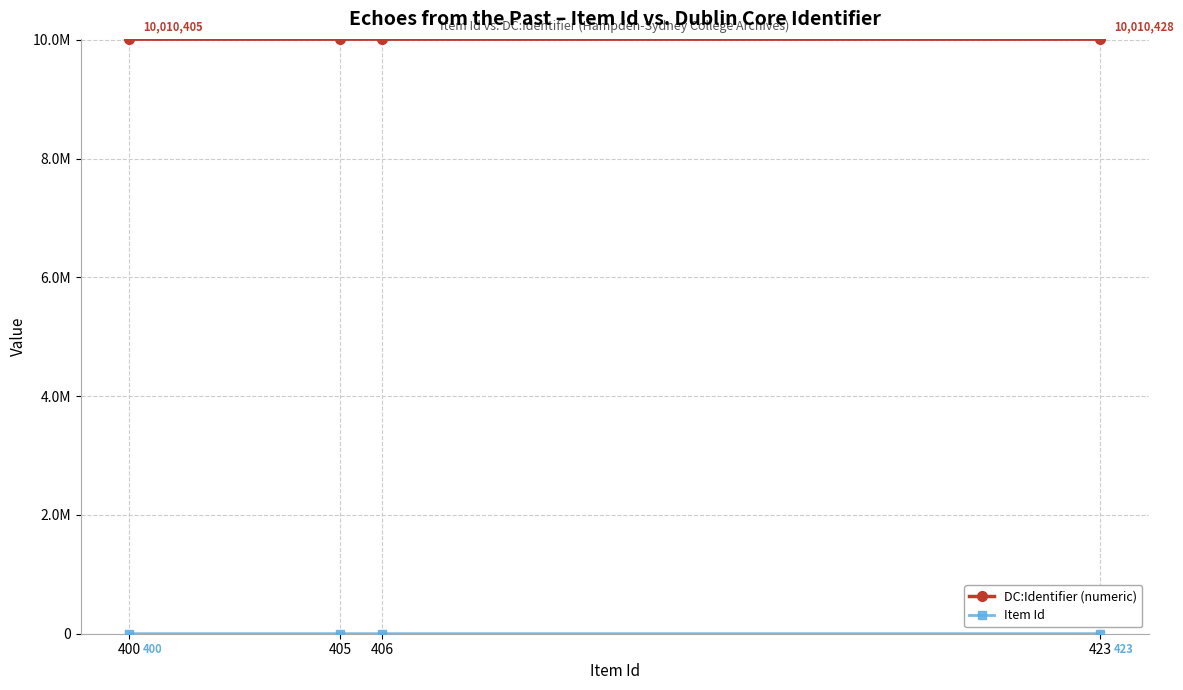

Where is Item Id nearest to the value 411?

406